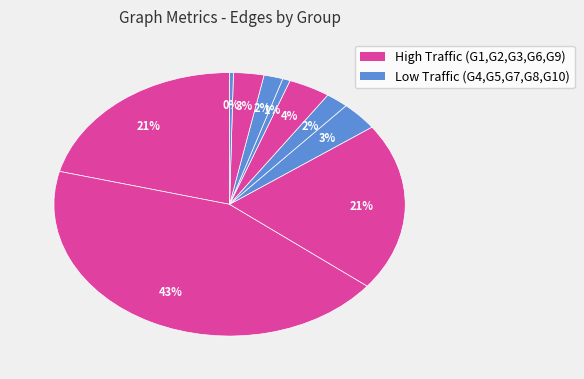

To the nearest percent, what is the average slice percentage?

10%